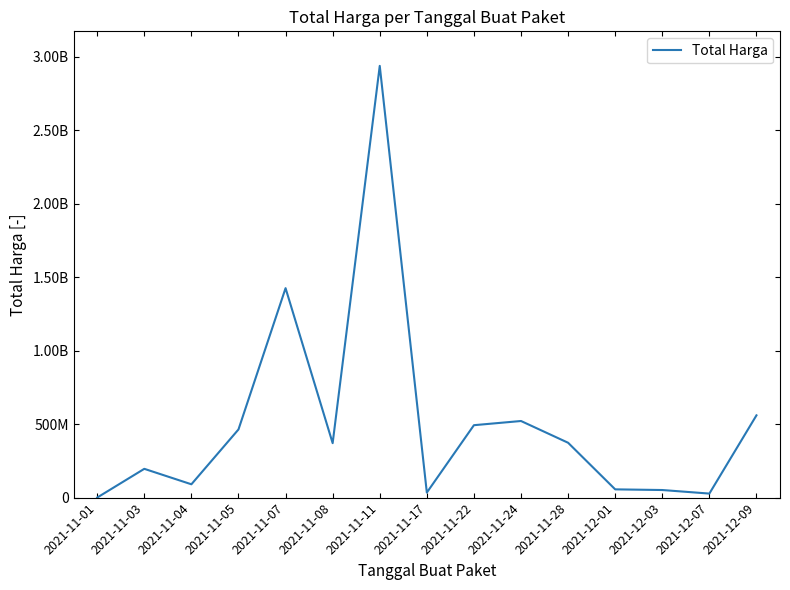

Is this an area chart (filled region under the line)?

No